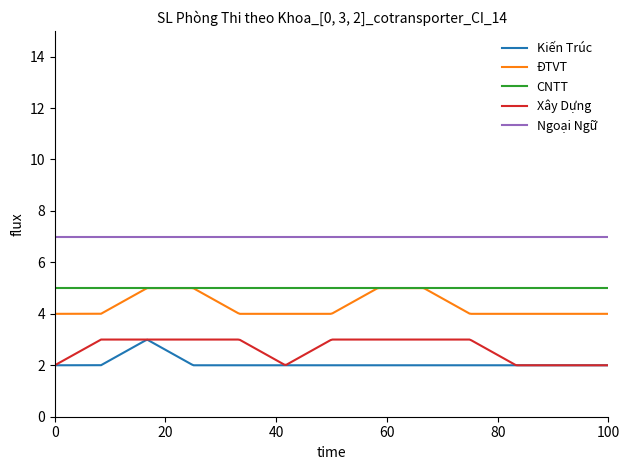

What is the maximum value shown in the chart?

7.0